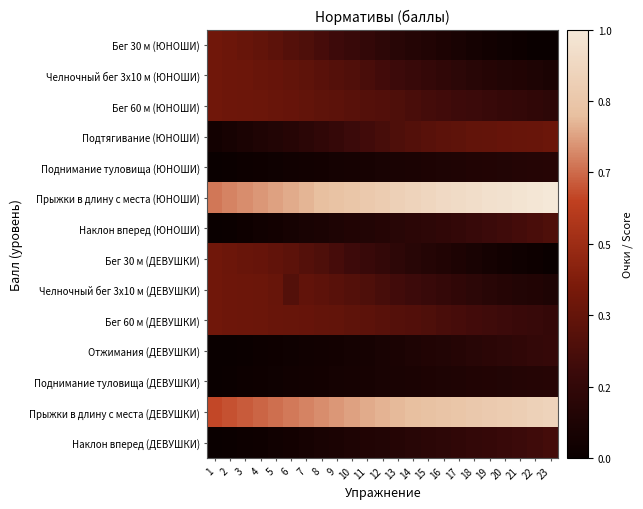

At 14, list the series in order from smallest to largest.

Поднимание туловища (ЮНОШИ), Поднимание туловища (ДЕВУШКИ), Отжимания (ДЕВУШКИ), Бег 30 м (ЮНОШИ), Бег 30 м (ДЕВУШКИ), Наклон вперед (ДЕВУШКИ), Наклон вперед (ЮНОШИ), Челночный бег 3x10 м (ЮНОШИ), Челночный бег 3x10 м (ДЕВУШКИ), Бег 60 м (ЮНОШИ), Бег 60 м (ДЕВУШКИ), Подтягивание (ЮНОШИ), Прыжки в длину с места (ДЕВУШКИ), Прыжки в длину с места (ЮНОШИ)